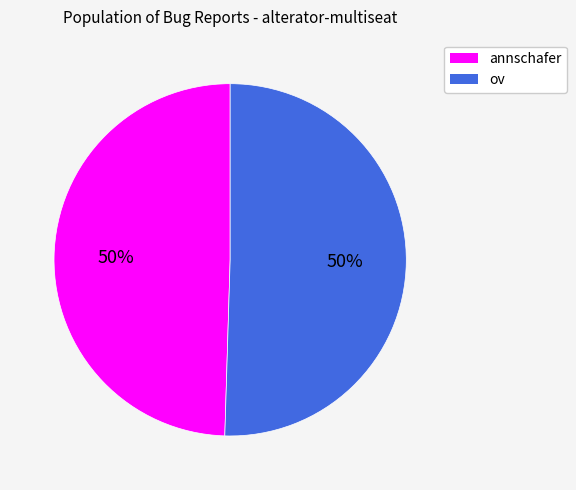

Combined, do annschafer and ov account for over 50%?

Yes